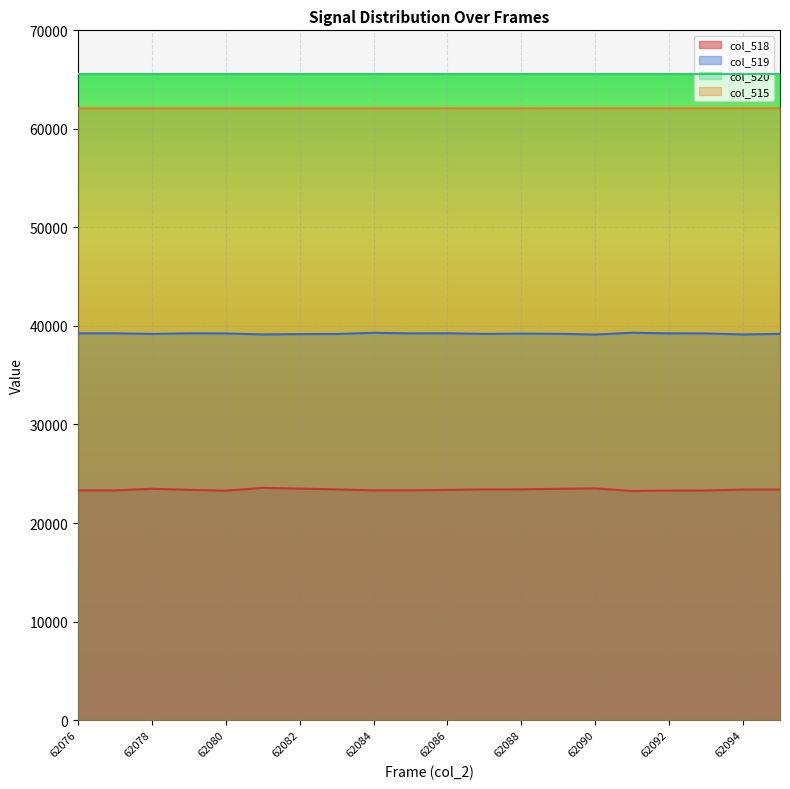

Rank the series by their maximum value, from lowest to highest.

col_518, col_519, col_515, col_520